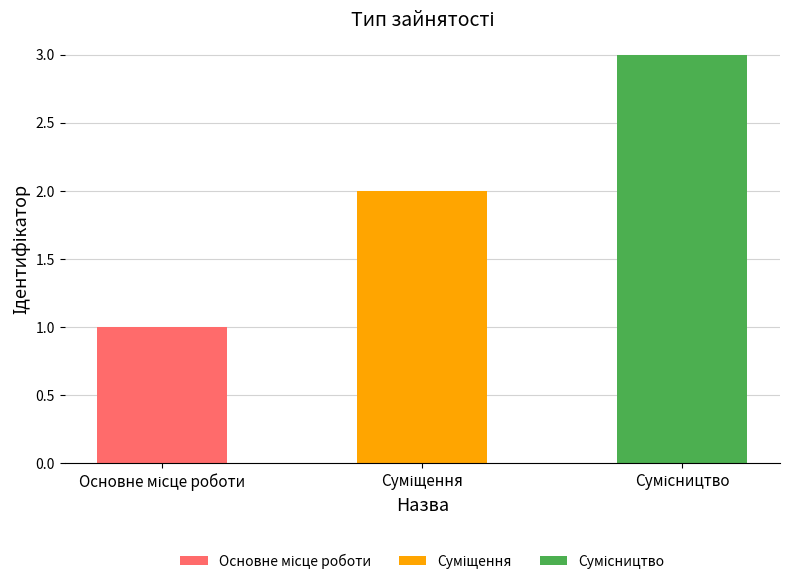

What is the minimum value shown in the chart?

1